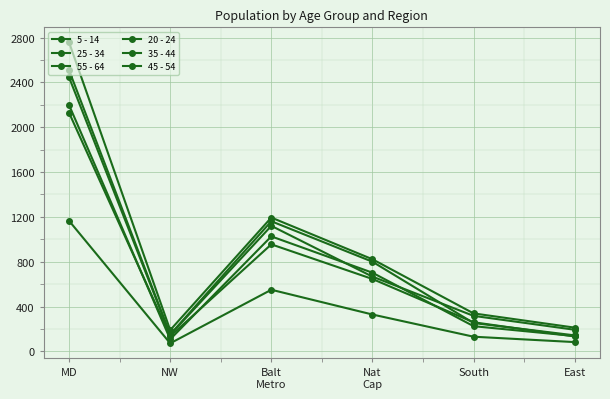

Is the value of 25 - 34 at South greater than the value of 20 - 24 at Nat
Cap?

No